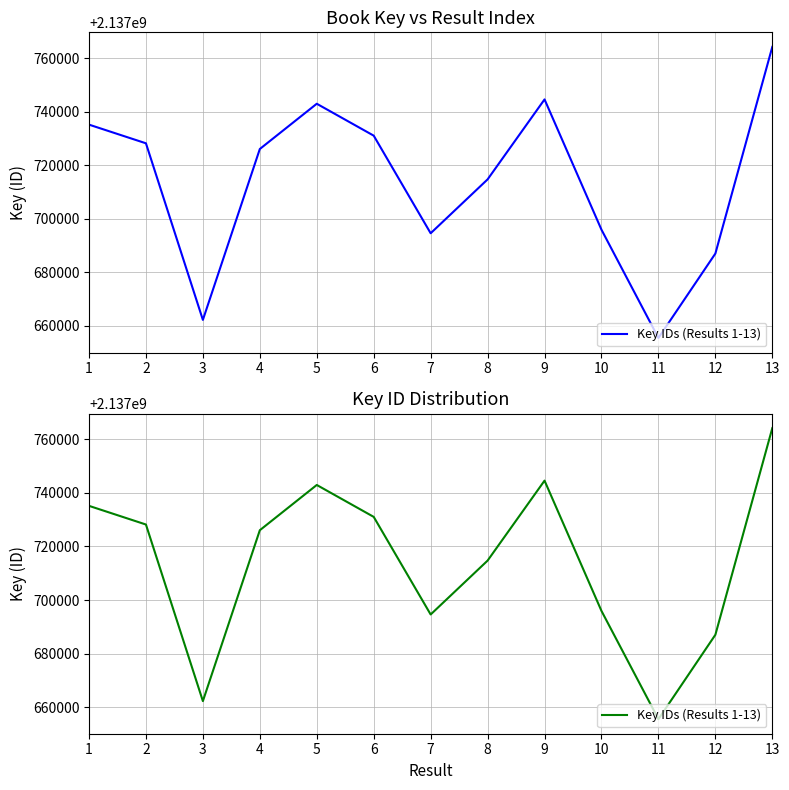

Is it true that the value at 11 is 2137655526?

True